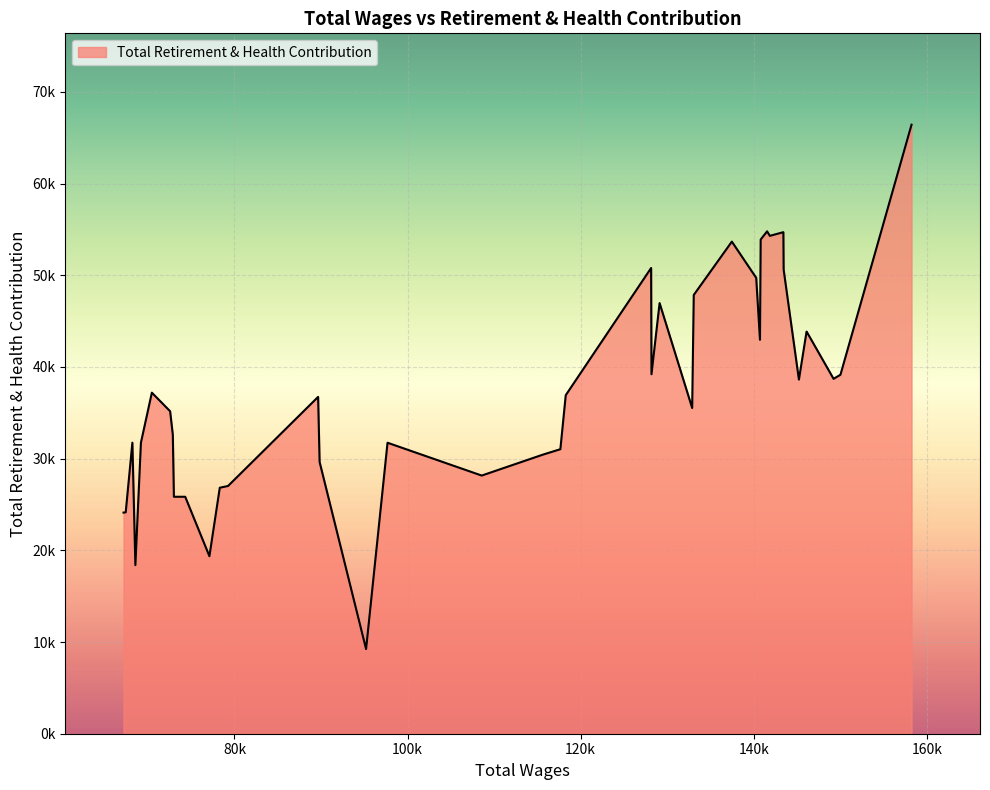

What is the average value?

37485.4